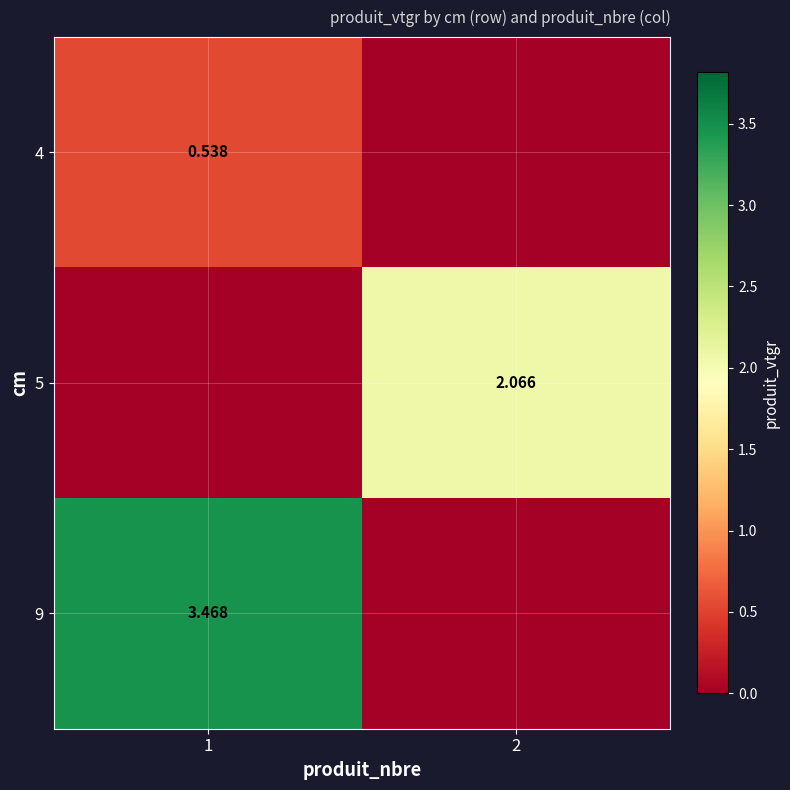

What is the total value across all series at 2?

2.1